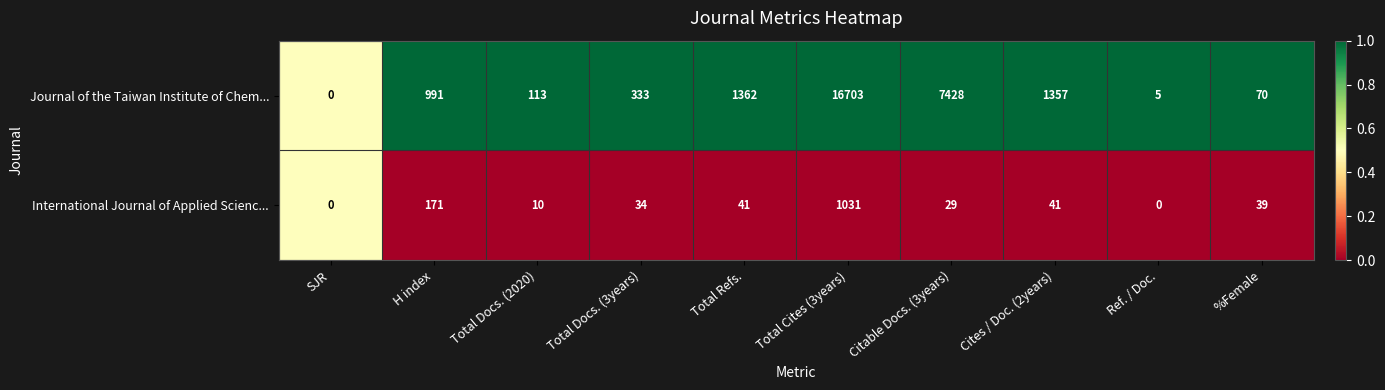

At which category is the sum across all series the highest?

Total Cites (3years)